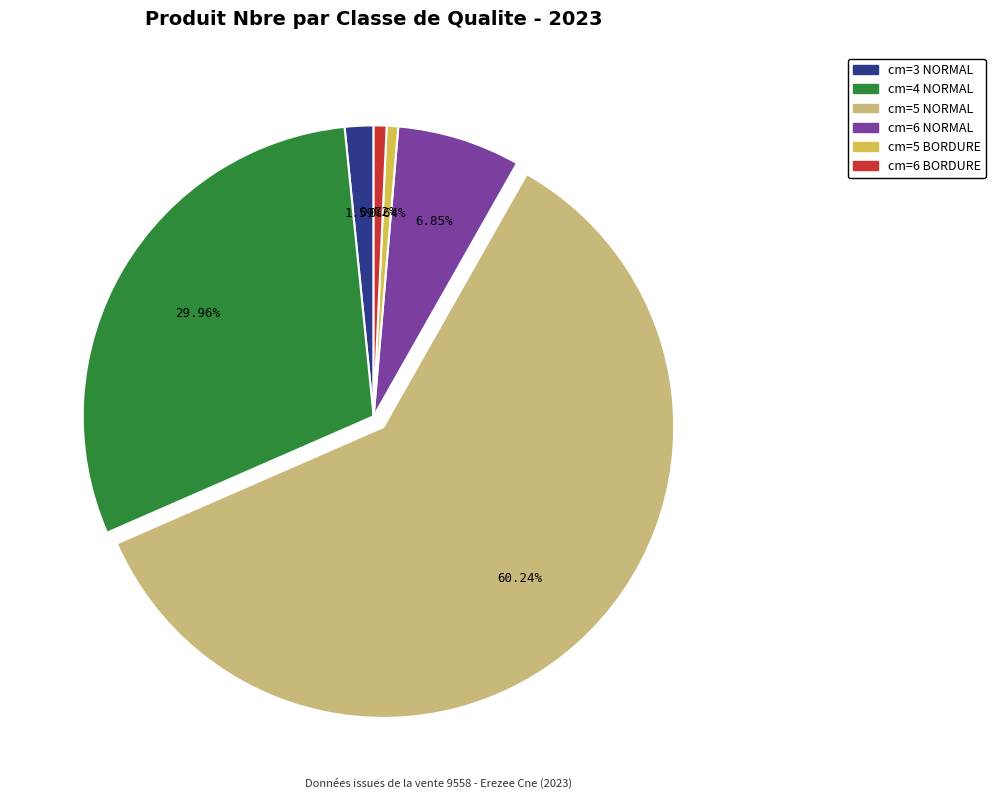

To the nearest percent, what percentage of the pie is cm=6 NORMAL?

7%